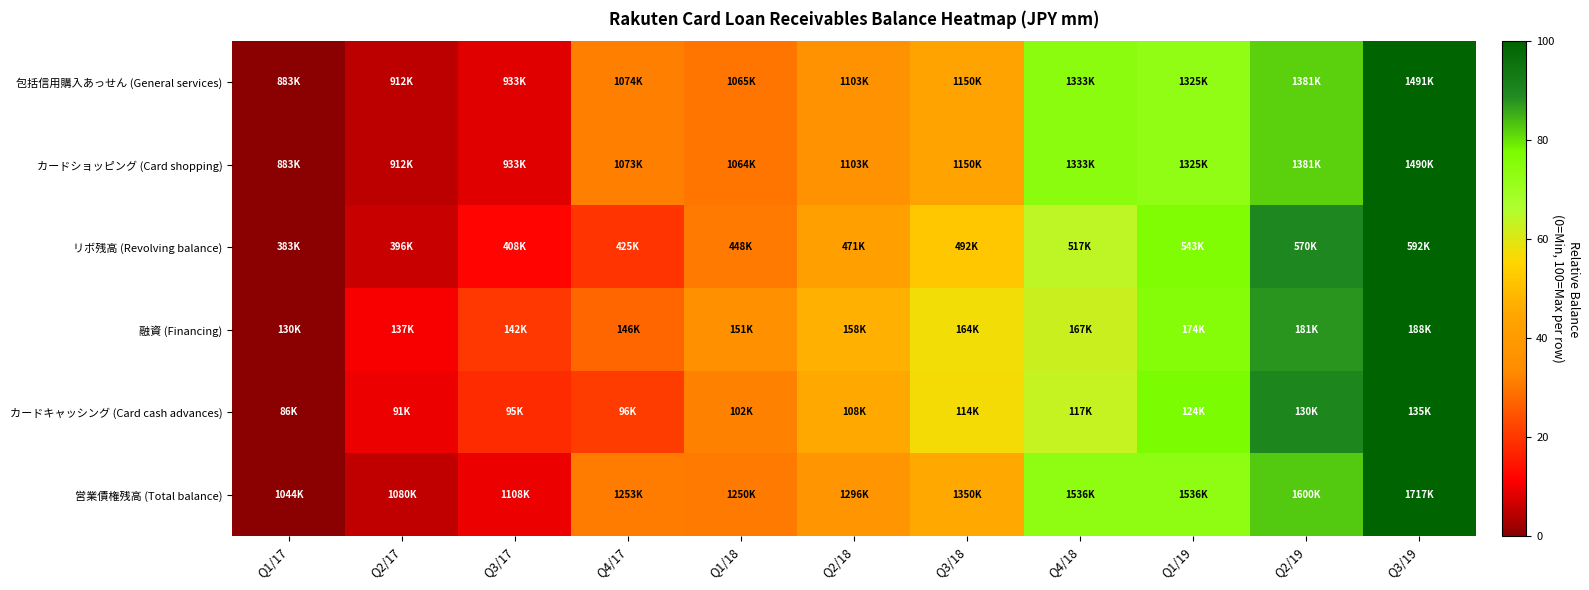

Reading left to right, extract all data points from this chart.

包括信用購入あっせん (General services): Q1/17=0.0	Q2/17=4.7	Q3/17=8.2	Q4/17=31.3	Q1/18=29.9	Q2/18=36.2	Q3/18=44.0	Q4/18=74.0	Q1/19=72.8	Q2/19=82.0	Q3/19=100.0
カードショッピング (Card shopping): Q1/17=0.0	Q2/17=4.7	Q3/17=8.2	Q4/17=31.3	Q1/18=29.9	Q2/18=36.2	Q3/18=44.0	Q4/18=74.0	Q1/19=72.8	Q2/19=82.0	Q3/19=100.0
リボ残高 (Revolving balance): Q1/17=0.0	Q2/17=6.1	Q3/17=11.8	Q4/17=19.9	Q1/18=30.7	Q2/18=42.0	Q3/18=52.1	Q4/18=64.2	Q1/19=76.8	Q2/19=89.5	Q3/19=100.0
融資 (Financing): Q1/17=0.0	Q2/17=10.6	Q3/17=19.9	Q4/17=27.7	Q1/18=35.5	Q2/18=47.2	Q3/18=57.1	Q4/18=62.6	Q1/19=75.6	Q2/19=87.6	Q3/19=100.0
カードキャッシング (Card cash advances): Q1/17=0.0	Q2/17=9.4	Q3/17=18.2	Q4/17=20.8	Q1/18=31.9	Q2/18=45.4	Q3/18=57.0	Q4/18=63.5	Q1/19=77.5	Q2/19=90.0	Q3/19=100.0
営業債権残高 (Total balance): Q1/17=0.0	Q2/17=5.4	Q3/17=9.6	Q4/17=31.1	Q1/18=30.7	Q2/18=37.6	Q3/18=45.5	Q4/18=73.1	Q1/19=73.2	Q2/19=82.6	Q3/19=100.0